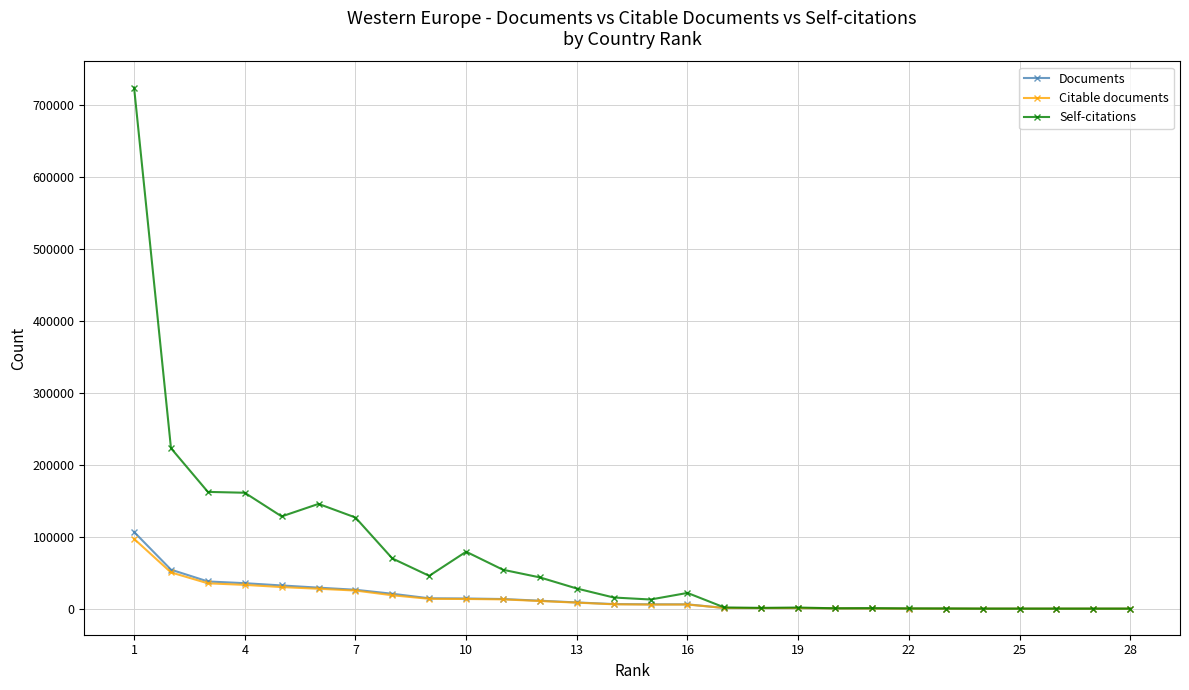

What is the maximum value for Citable documents?

96968